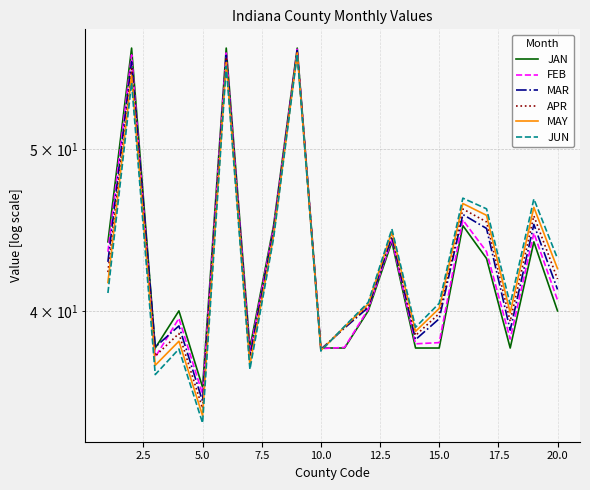

Count the number of data series in this chart.

6